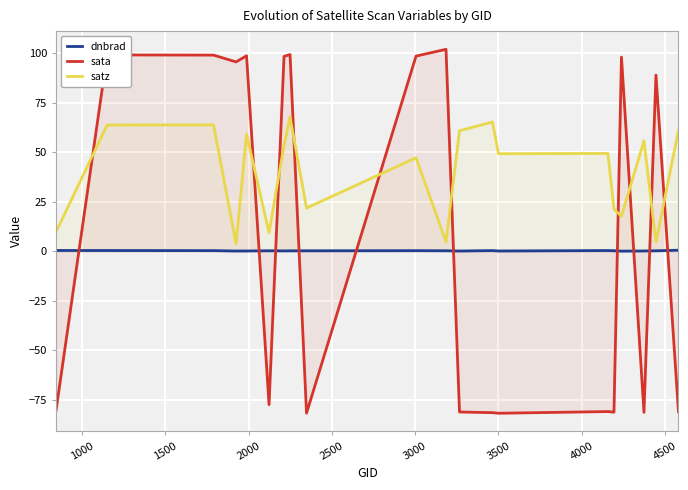

After their last crossing, which series has the higher values: sata or satz?

satz